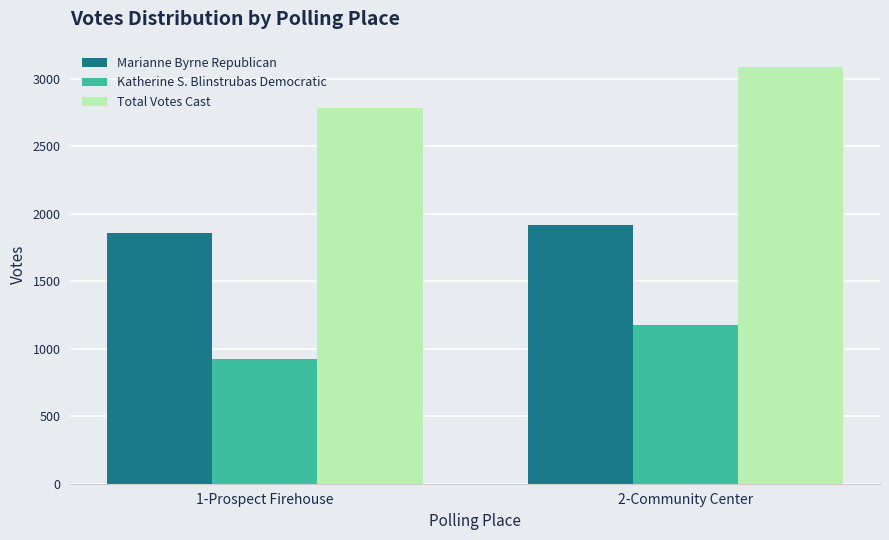

What is the approximate value of Marianne Byrne Republican at 2-Community Center, to the nearest 10?

1910